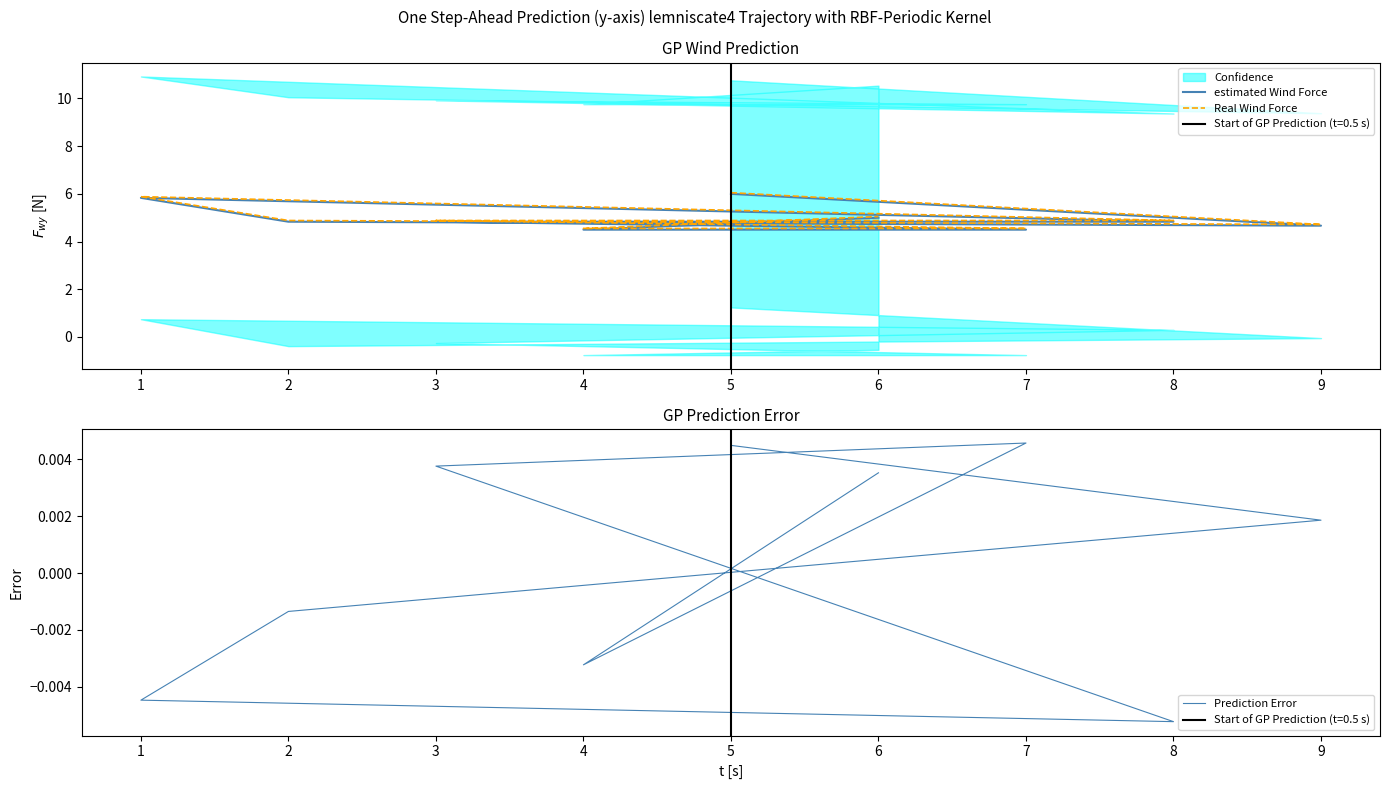

What is the average value of the Real Wind Force series?

5.0